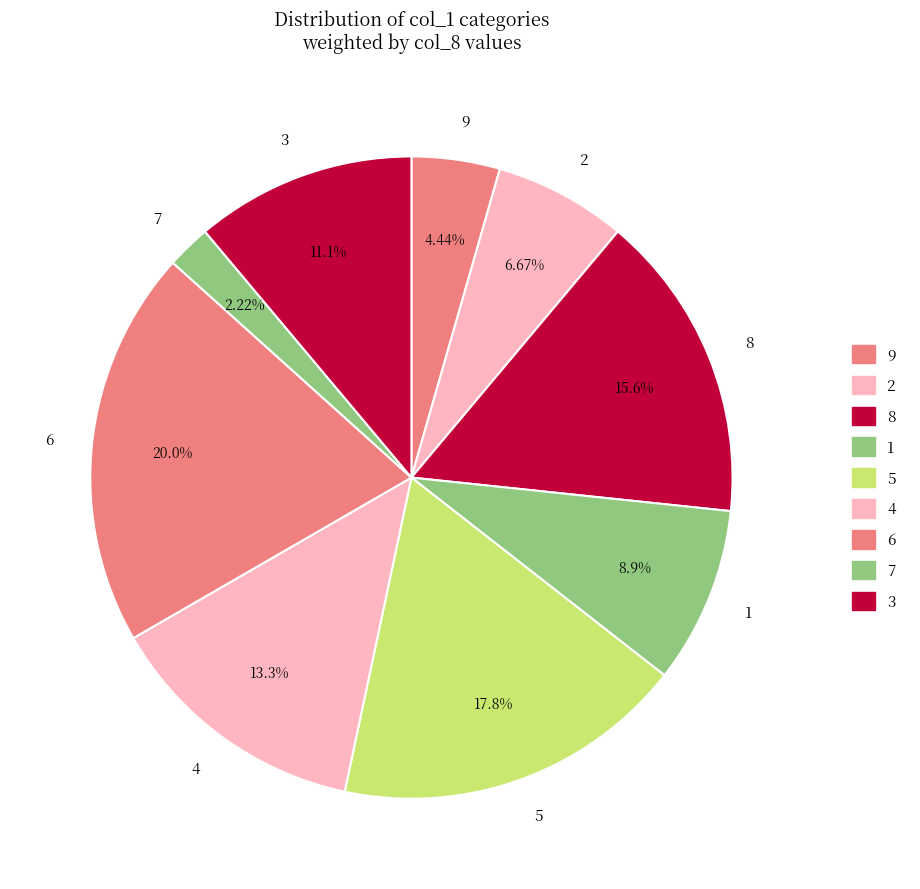

Which has a higher value, 5 or 6?

6